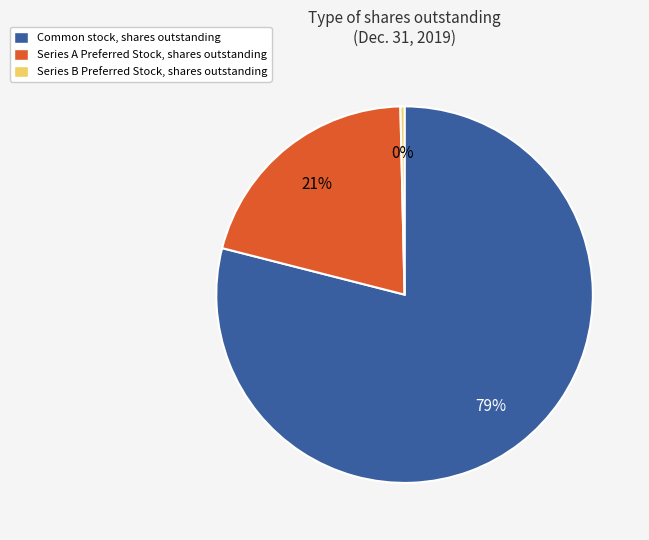

To the nearest percent, what is the combined percentage of Series B Preferred Stock, shares outstanding and Common stock, shares outstanding?

79%